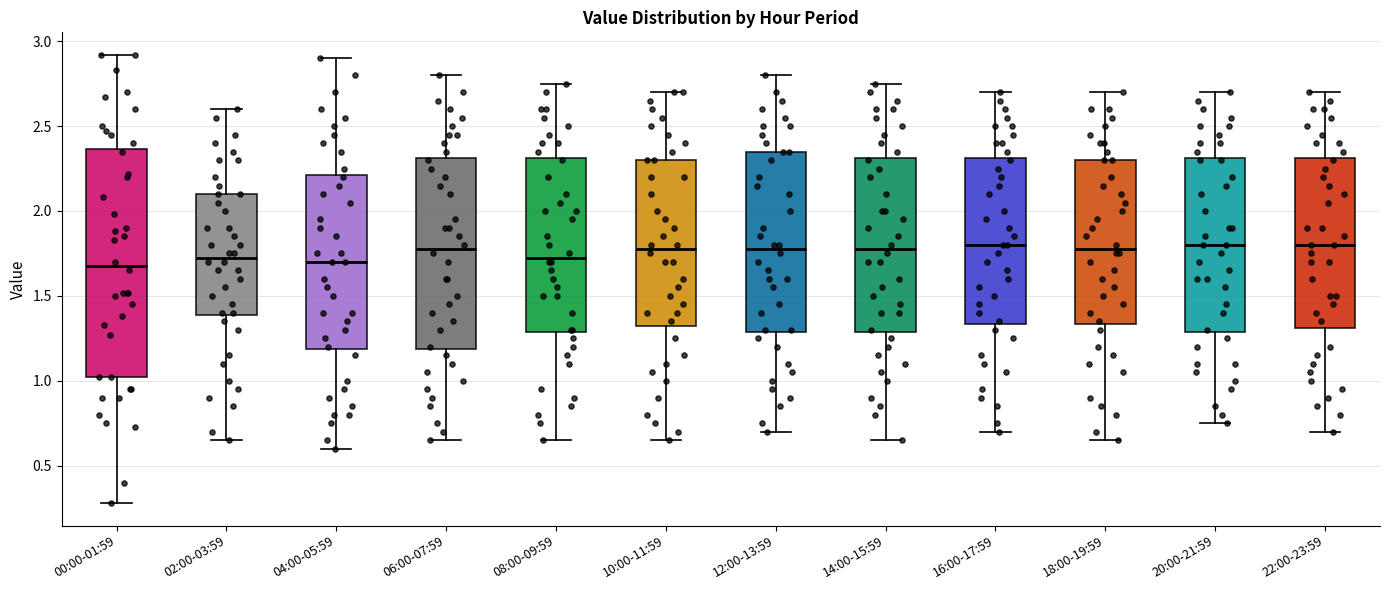

Where does the median line of the box for 16:00-17:59 sit on the y-axis? The values are not printed on the chart, so give them approximately, as read against the axis.

1.80